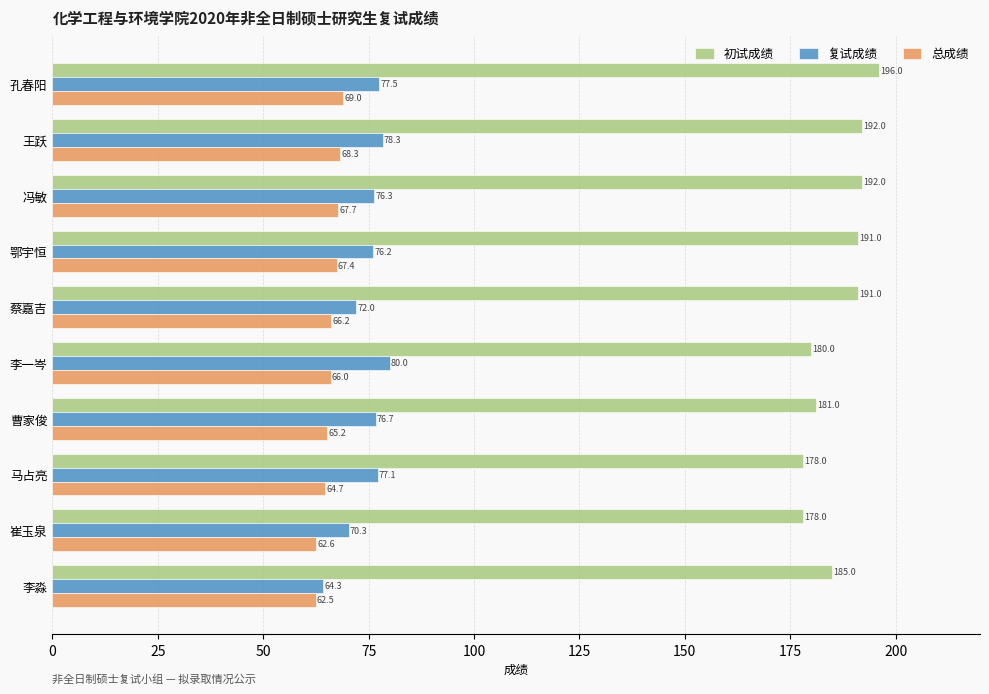

How many values in the 初试成绩 series are below 191?

5